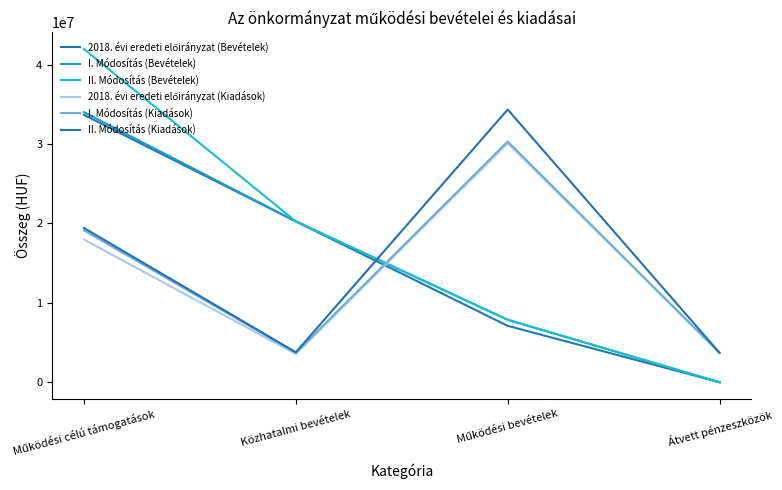

Does the chart have visible grid lines?

No